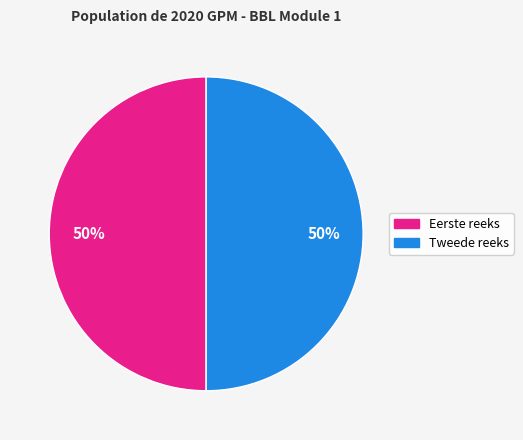

To the nearest percent, what is the average slice percentage?

50%